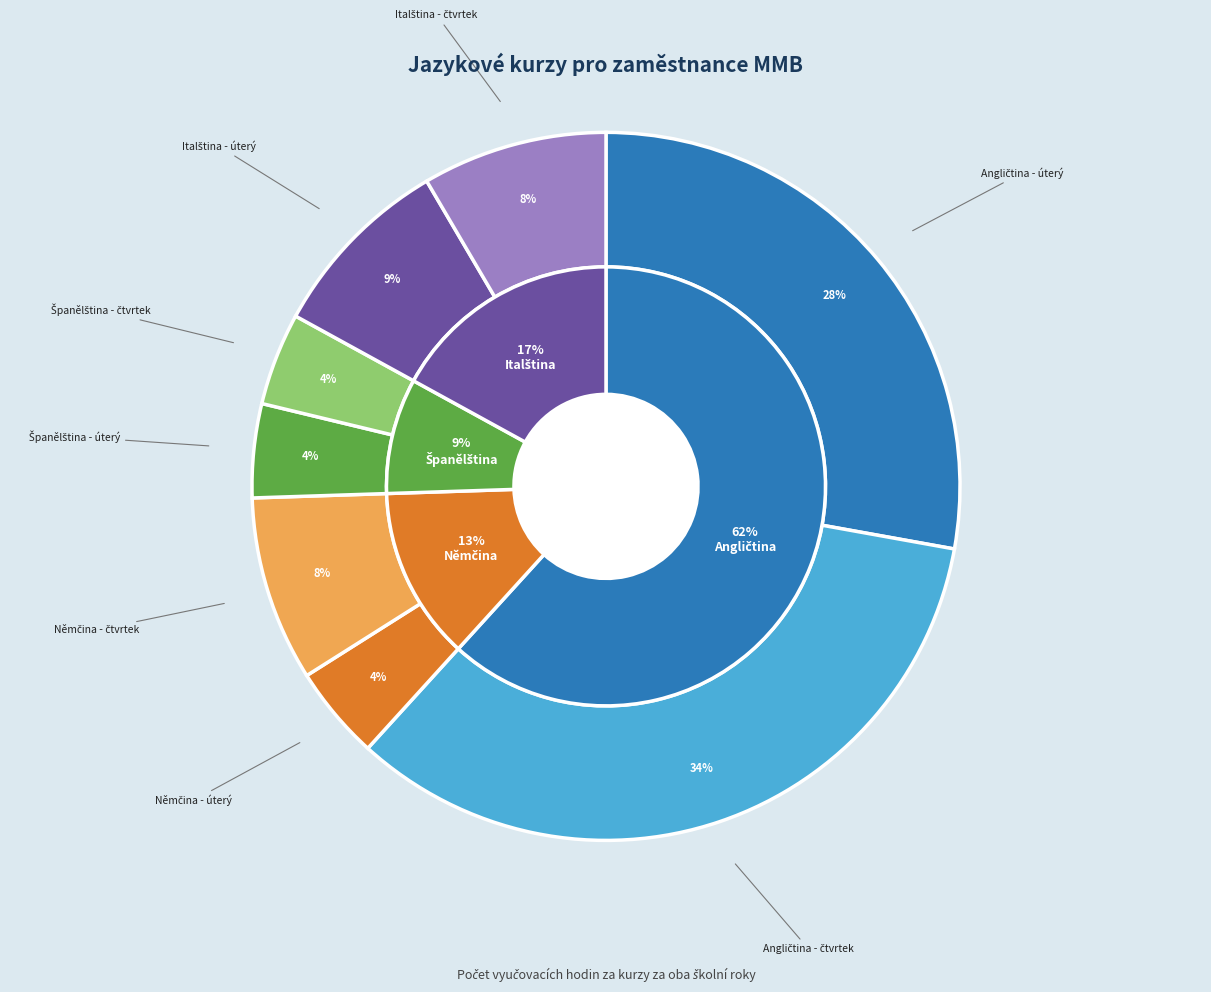

How many slices are in this pie chart?

8